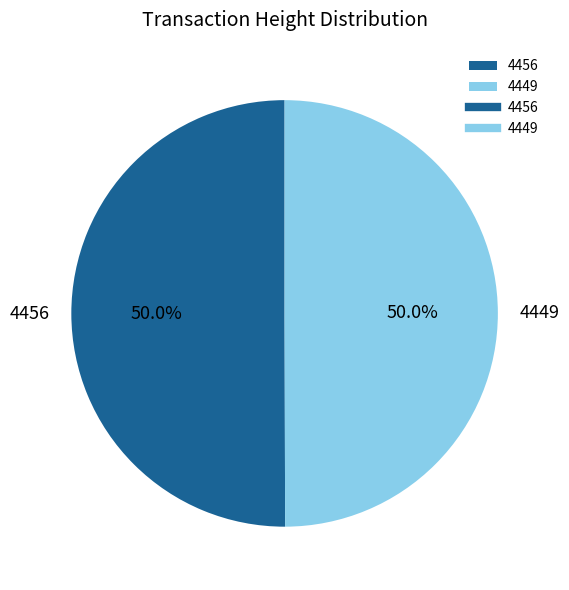

What is the ratio of the value at 4449 to the value at 4456?

1.0